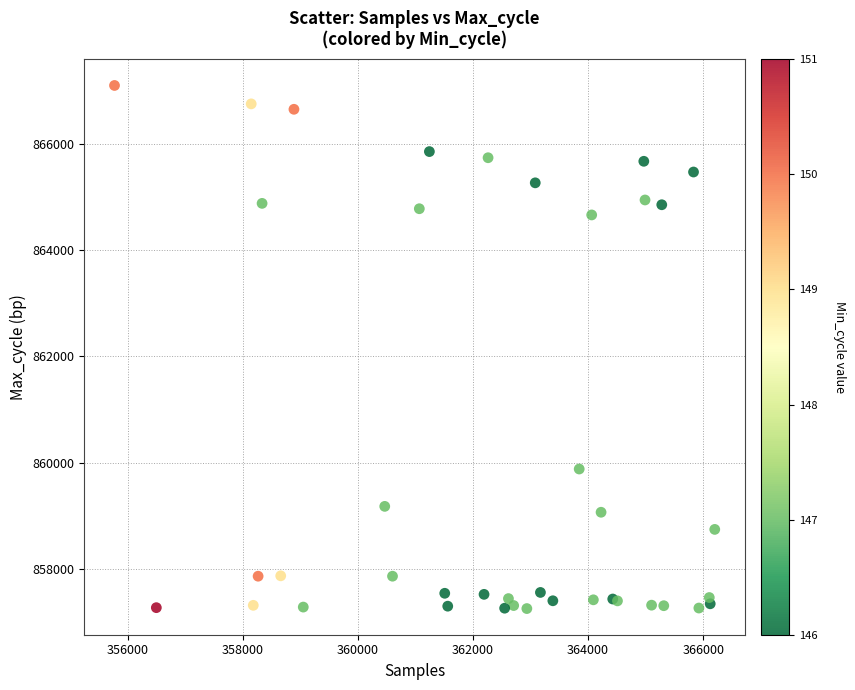

What Y value in the scatter plot is closest to 862177?

859878